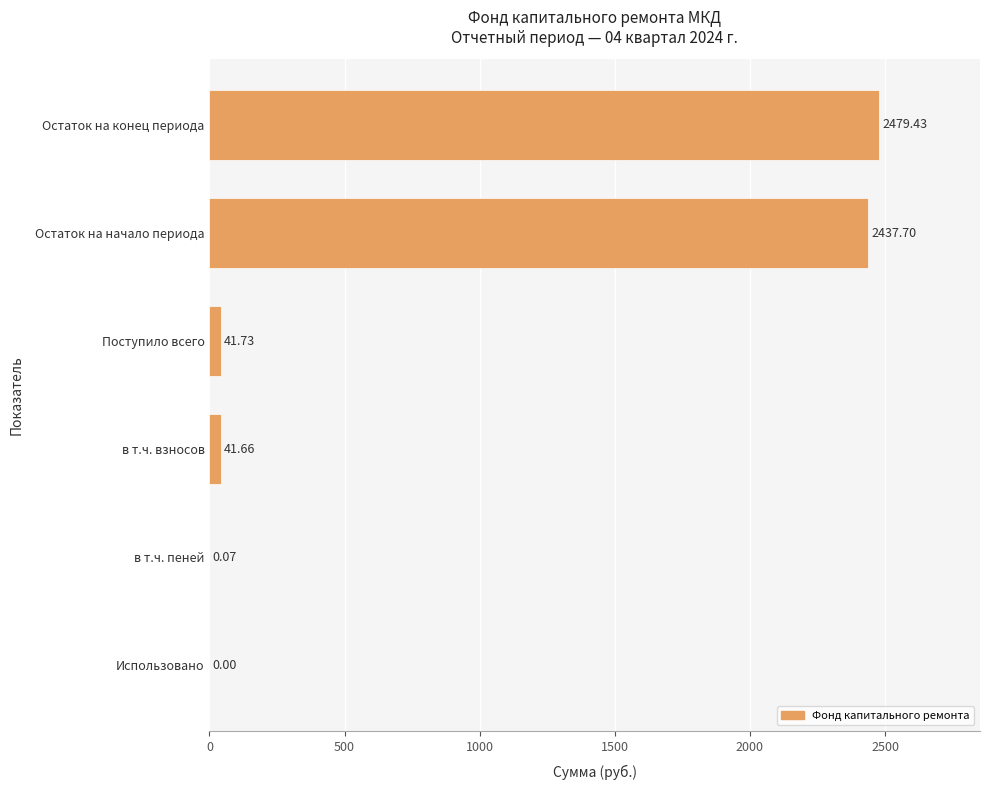

What is the sum of the values at в т.ч. взносов and Остаток на начало периода?

2479.4